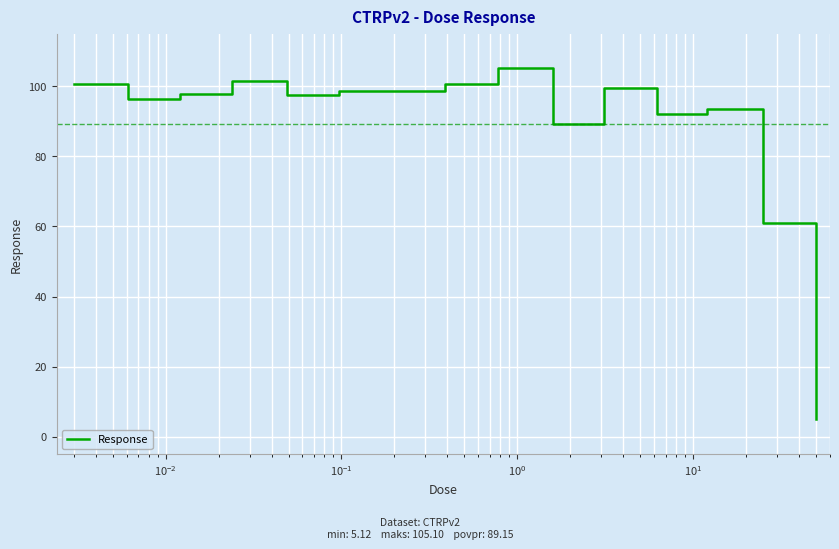

What is the difference between the maximum and minimum values?

100.0